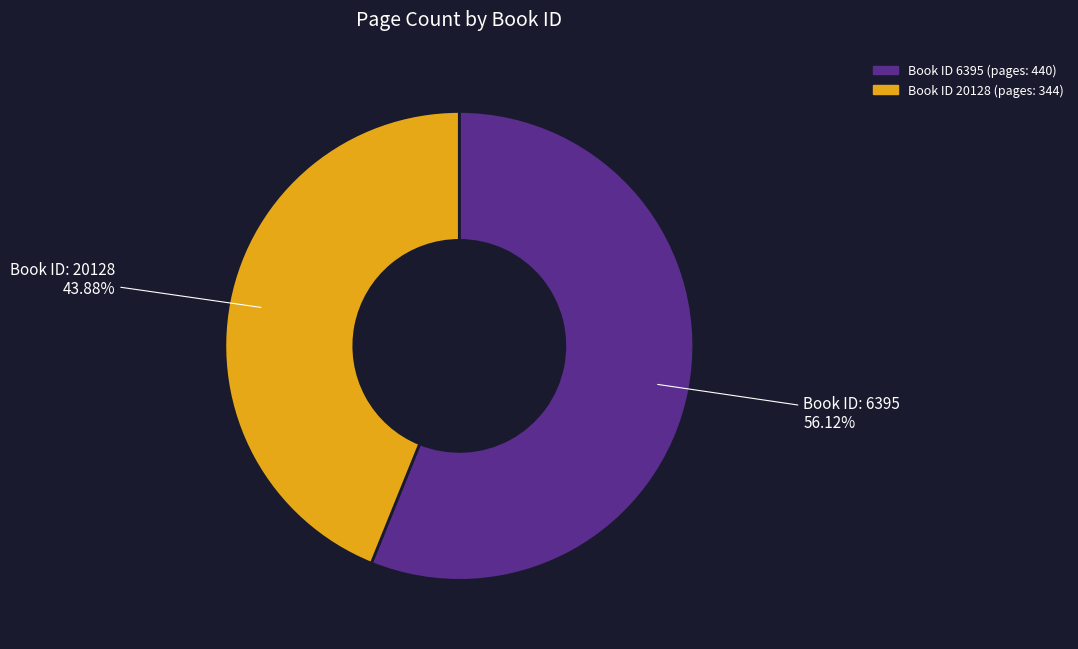

Does any single category account for the majority?

Yes